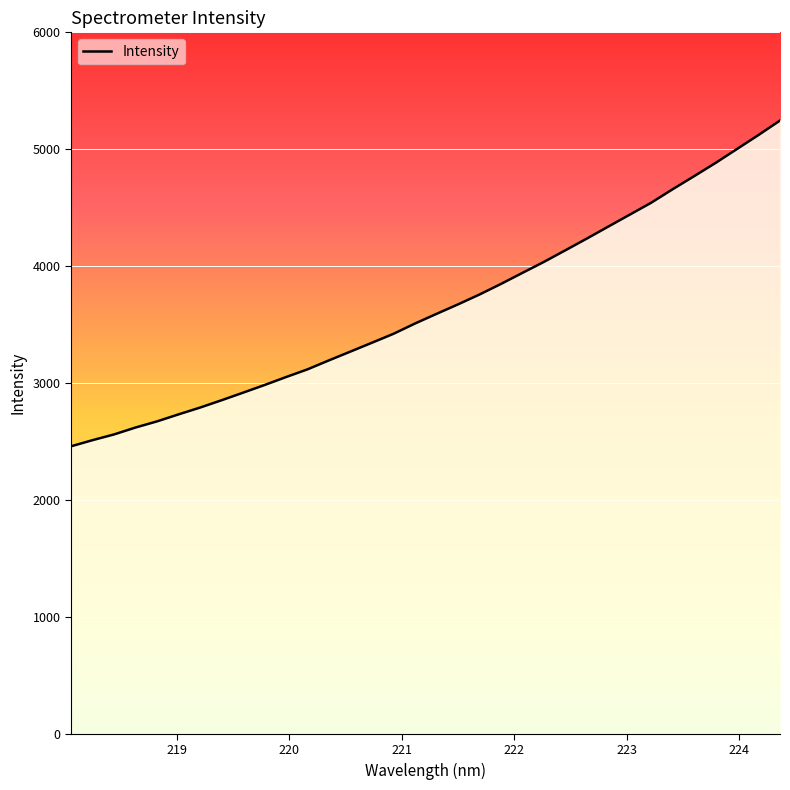

Does the chart display data point markers on the line(s)?

No